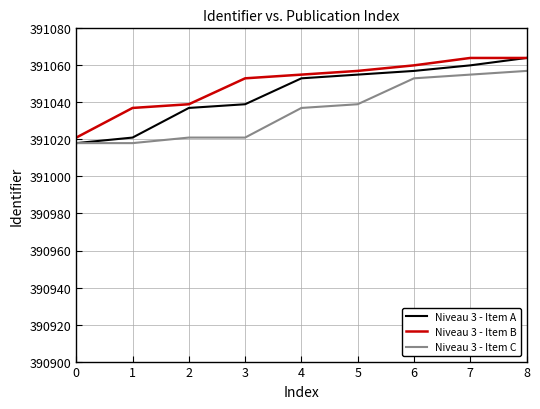

What is the highest value of the Niveau 3 - Item A series?

391064